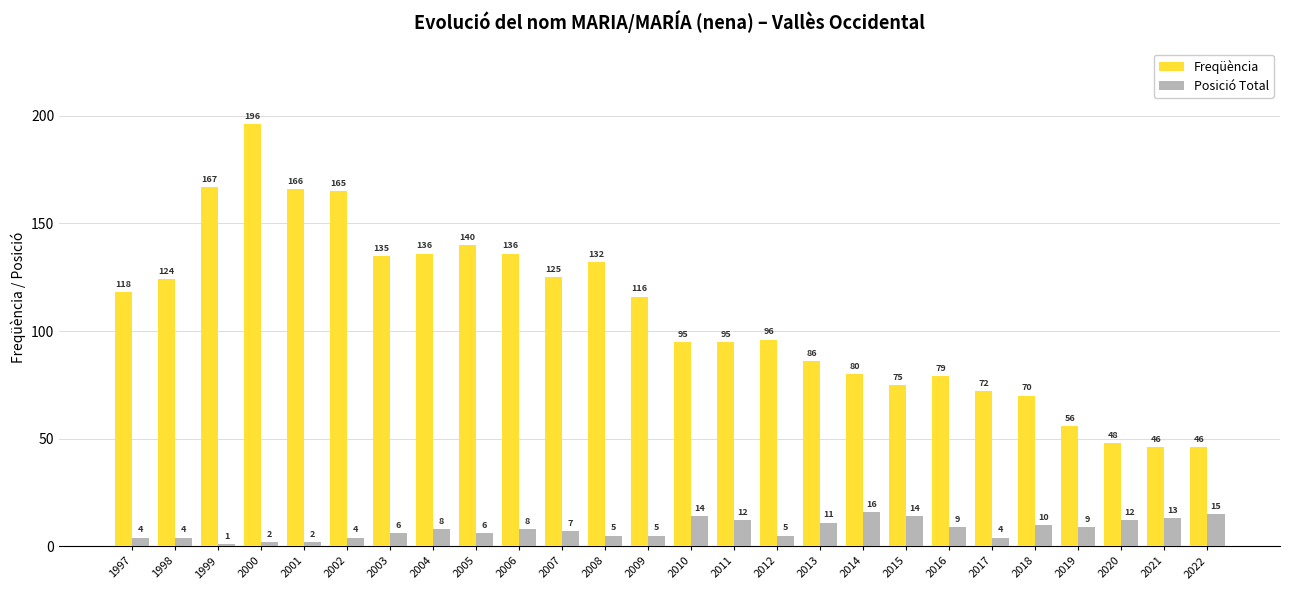

How many values in the Posició Total series are below 8?

13